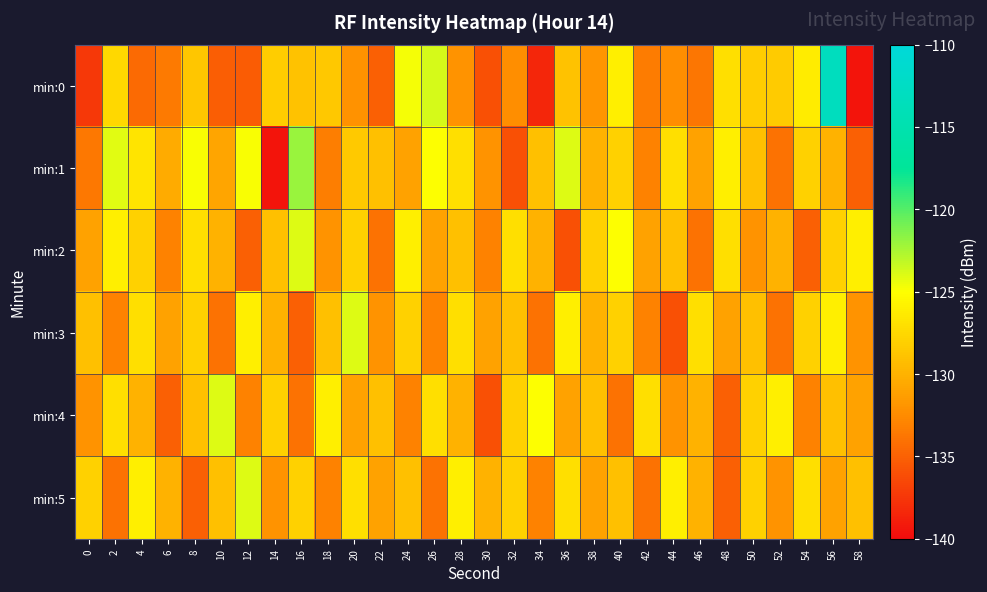

How many series are shown in this chart?

6